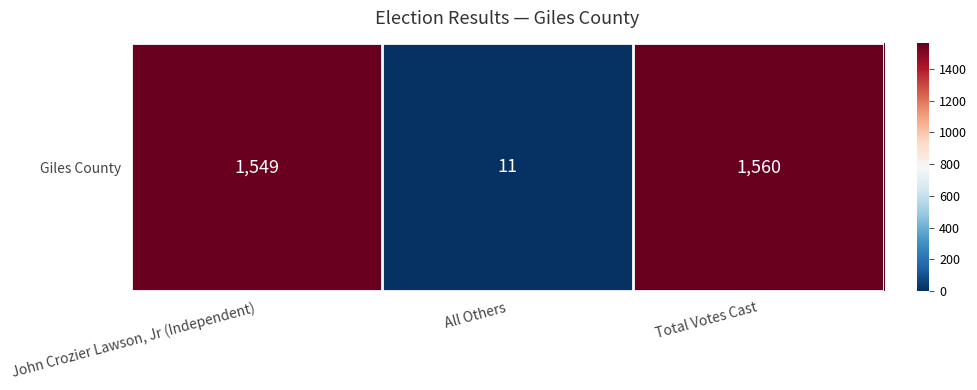

What is the sum of all values?

3120